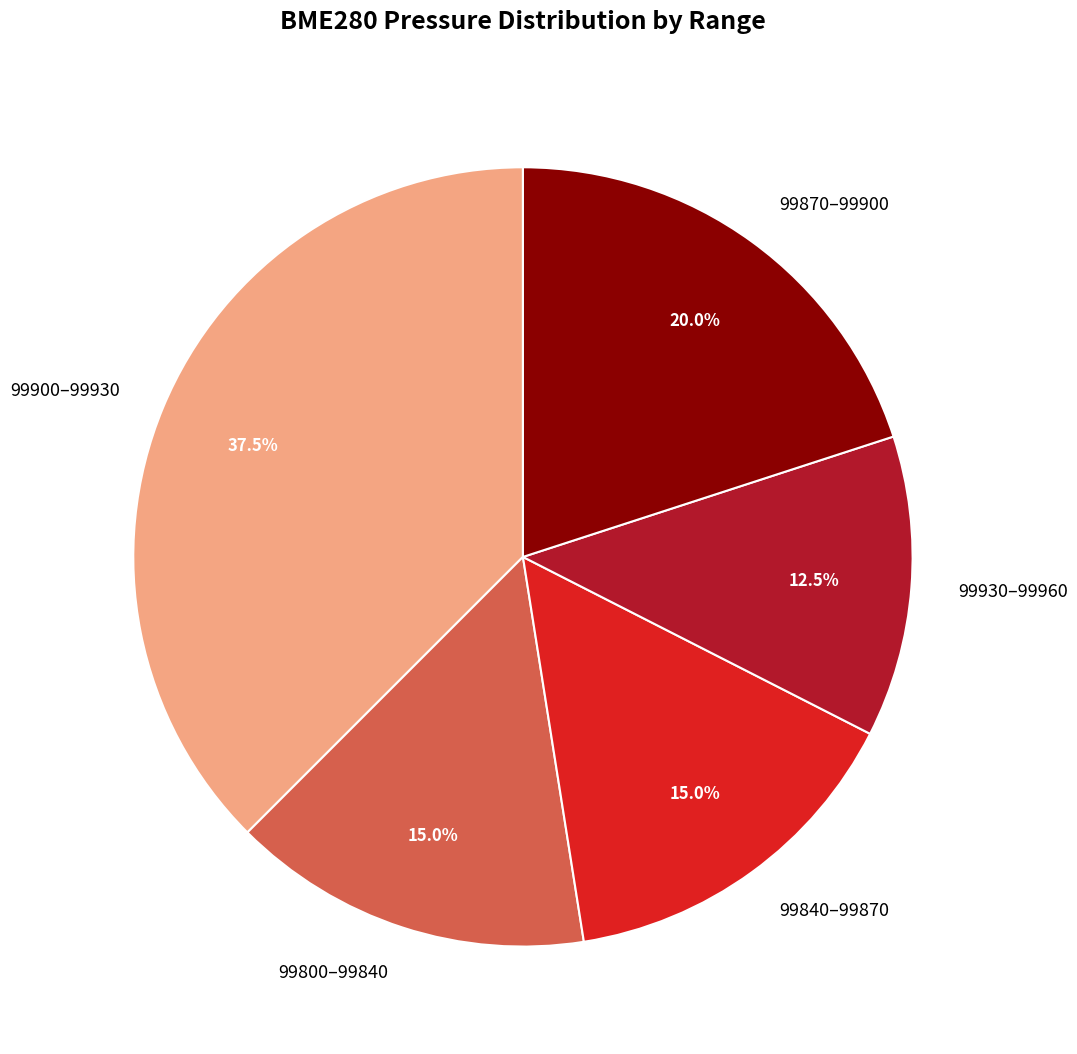

Does 99930–99960 represent more than half of the total?

No